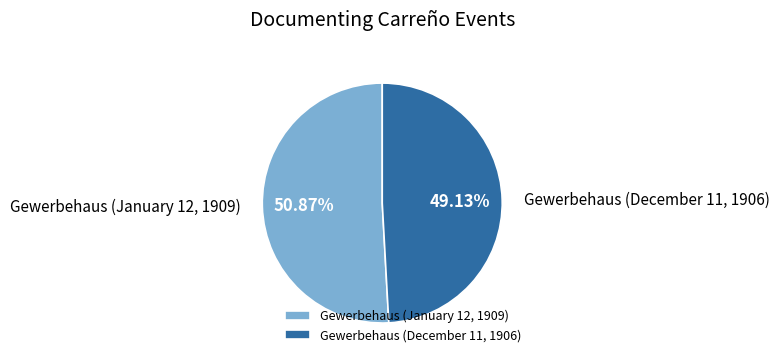

Does any single category account for the majority?

Yes